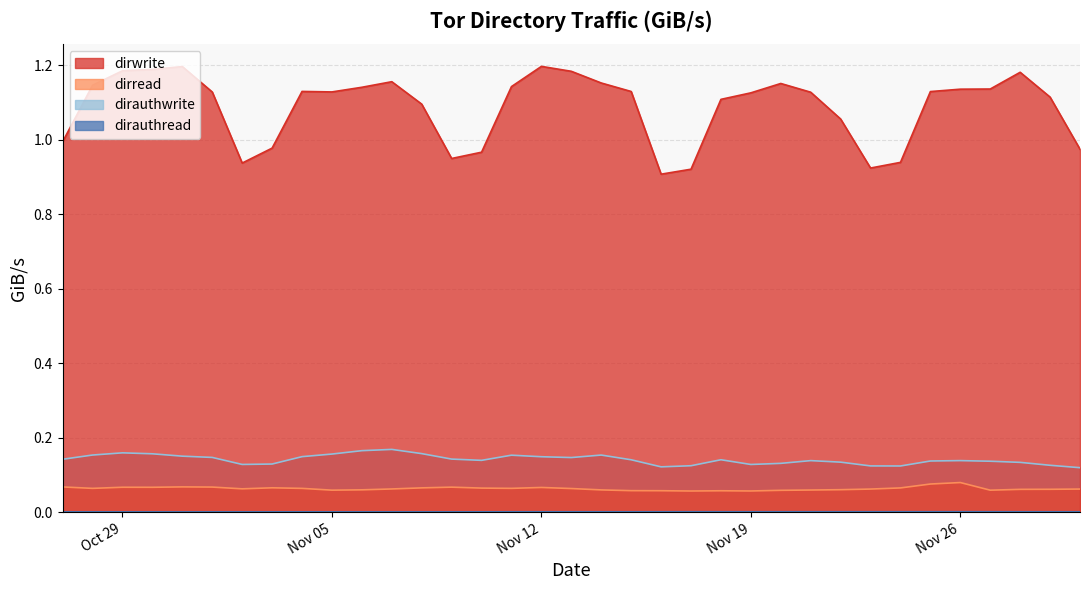

What are all the series names shown in the legend?

dirread, dirwrite, dirauthread, dirauthwrite